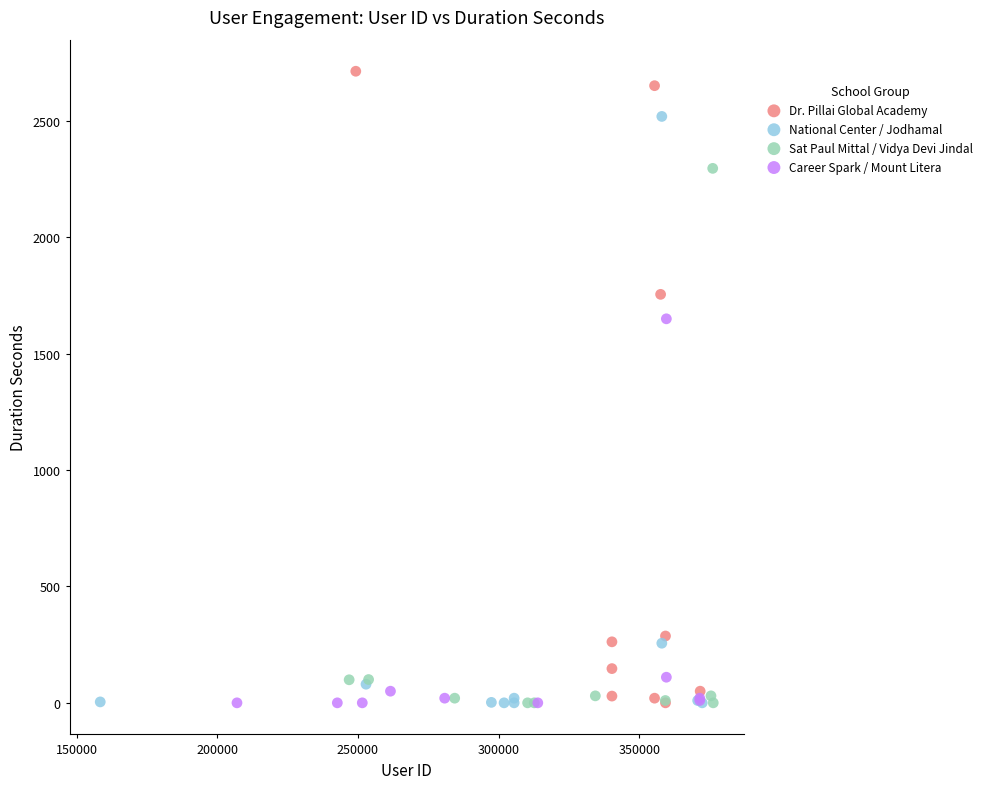

Which series contains the highest Y value?

Dr. Pillai Global Academy